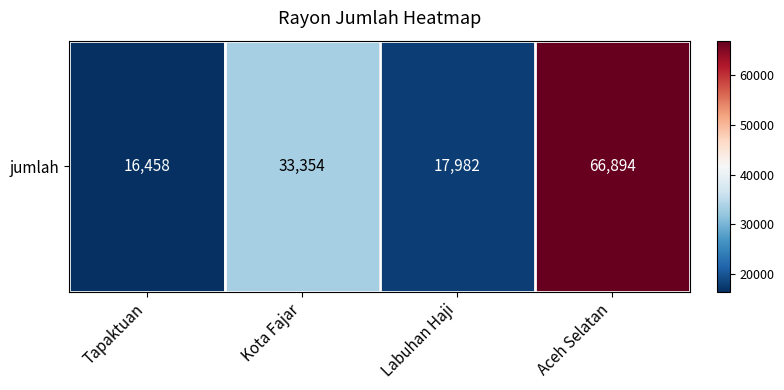

True or false: the data shows 66894 at Aceh Selatan.

True